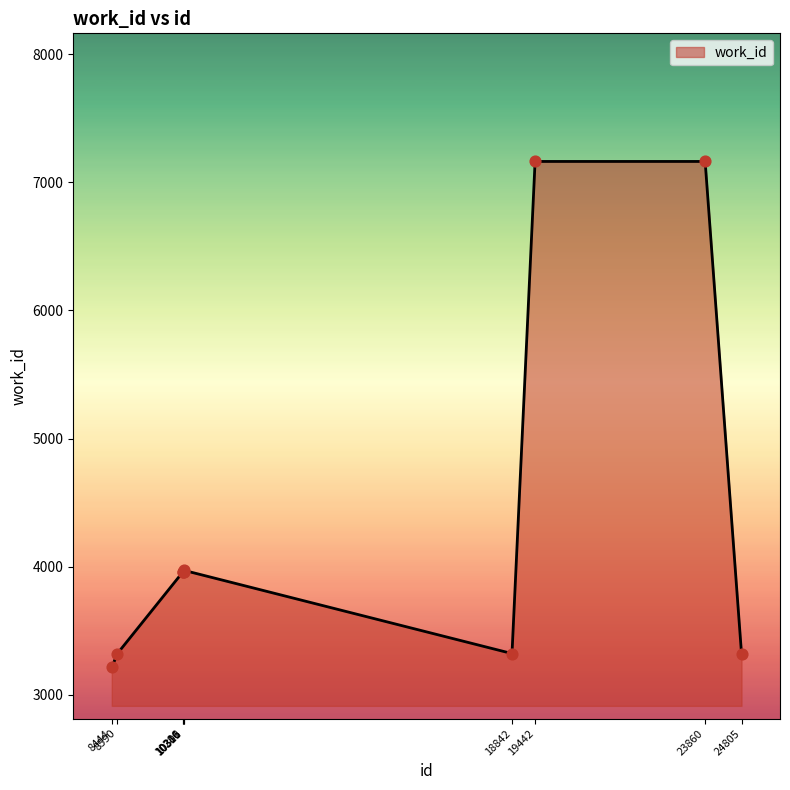

What is the change in value from 10306 to 19442?

+3206